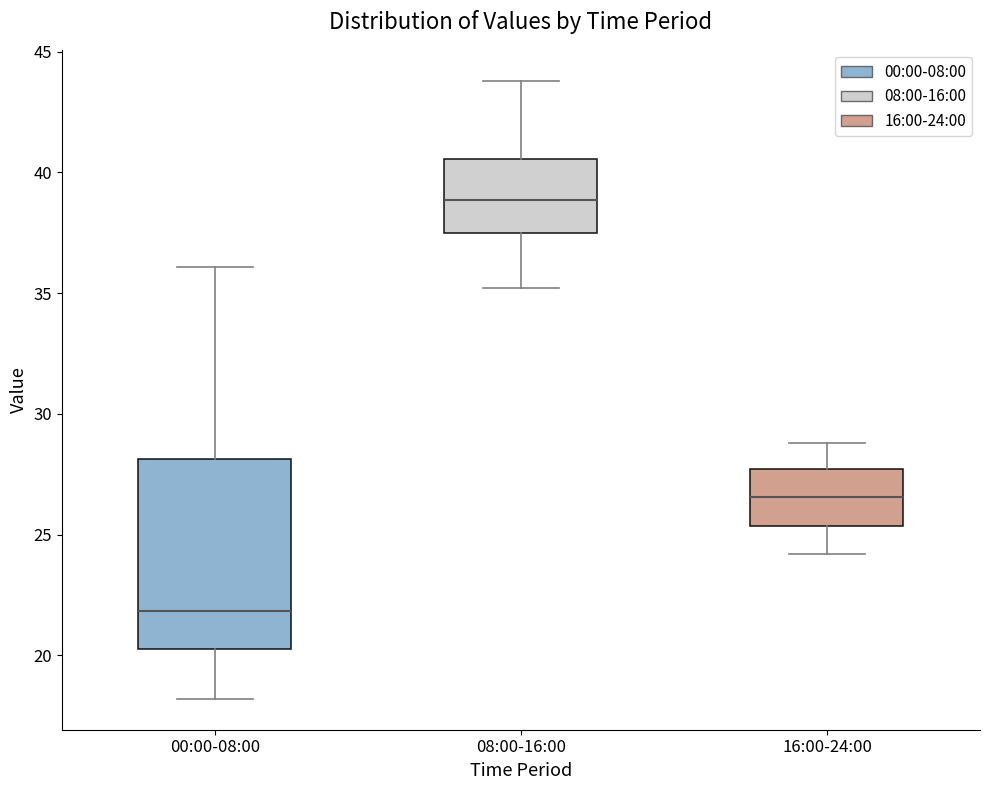

Where is the lower edge of the box for 16:00-24:00 on the y-axis? The values are not printed on the chart, so give them approximately, as read against the axis.

25.5